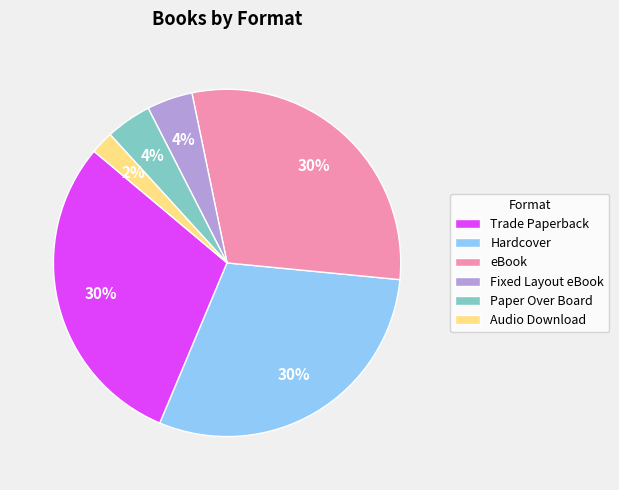

To the nearest percent, what portion does Paper Over Board represent?

4%